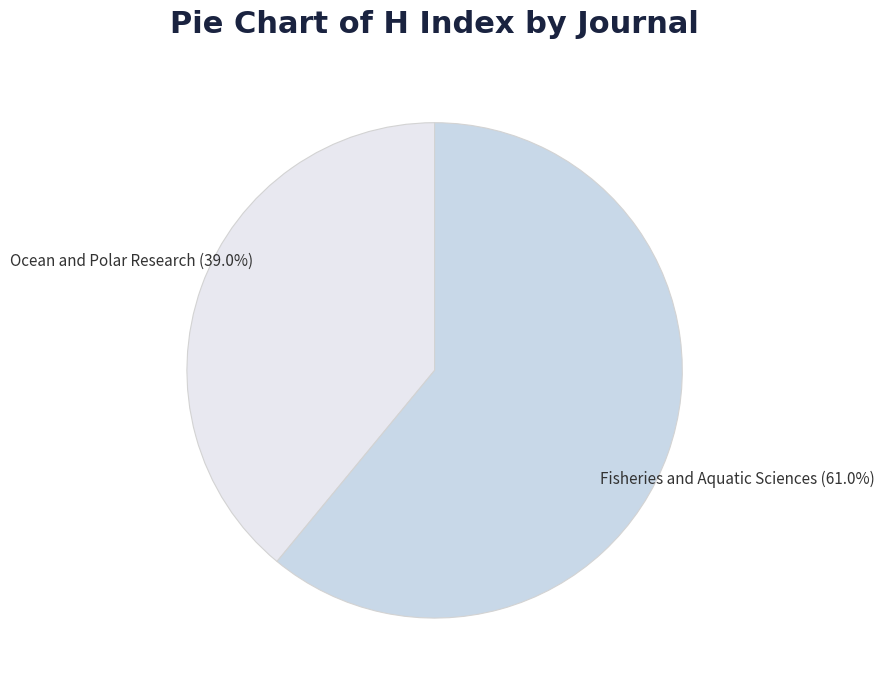

Does Fisheries and Aquatic Sciences account for over 50% of the chart?

Yes